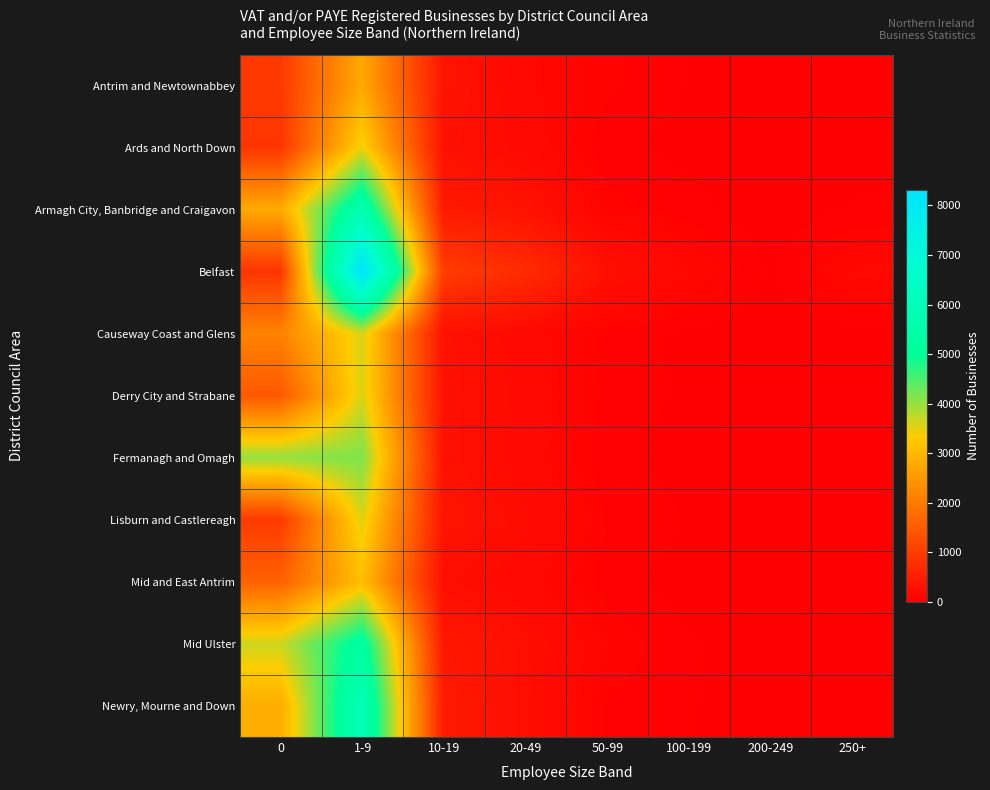

Which category has the highest value across all series?

1-9